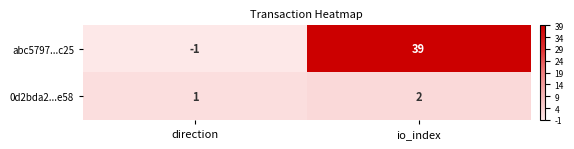

How many negative values does the abc5797...c25 series have?

1